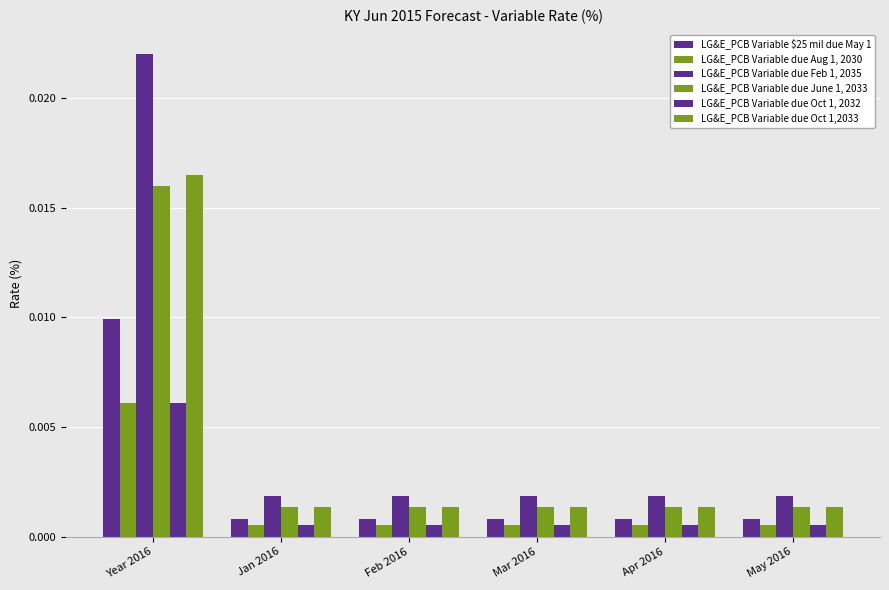

Rank the series at Jan 2016 from highest to lowest value.

LG&E_PCB Variable due Feb 1, 2035, LG&E_PCB Variable due Oct 1,2033, LG&E_PCB Variable due June 1, 2033, LG&E_PCB Variable $25 mil due May 1, LG&E_PCB Variable due Aug 1, 2030, LG&E_PCB Variable due Oct 1, 2032